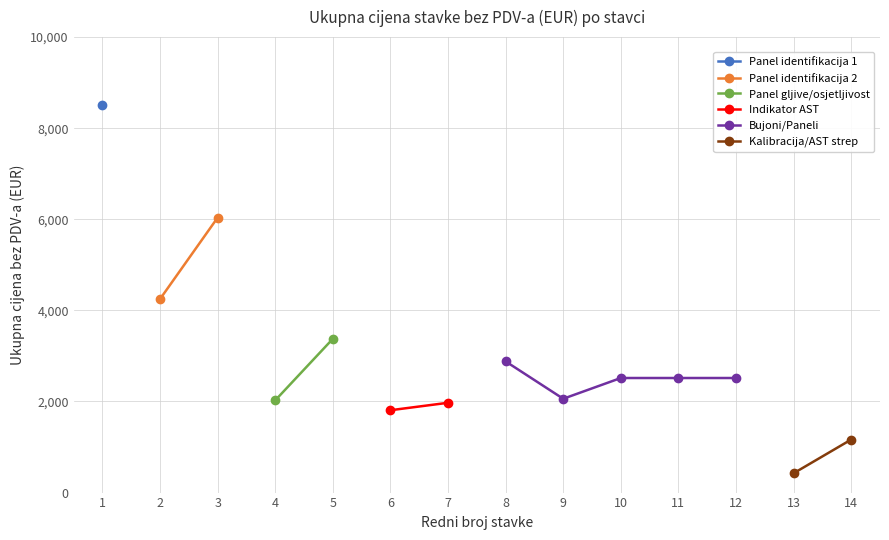

What is the value of the Bujoni/Paneli point at the 3rd from the left?

2515.5